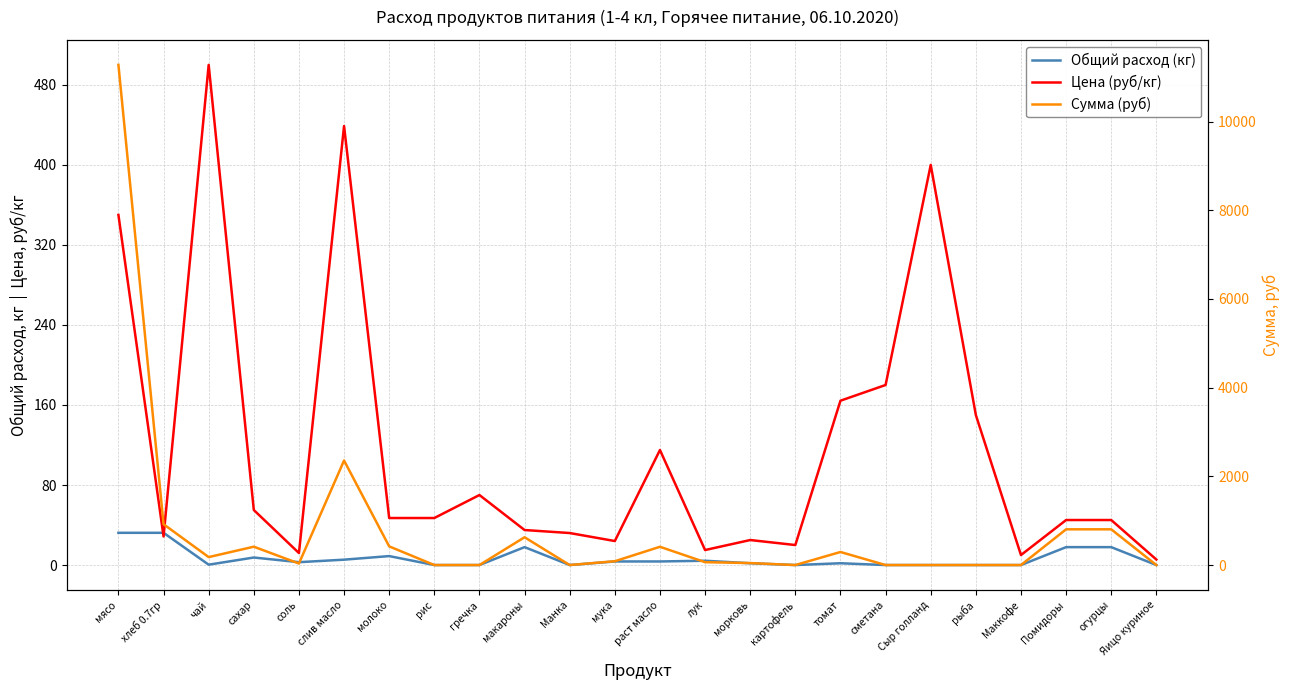

Read the Цена (руб/кг) value at макароны.

35.0